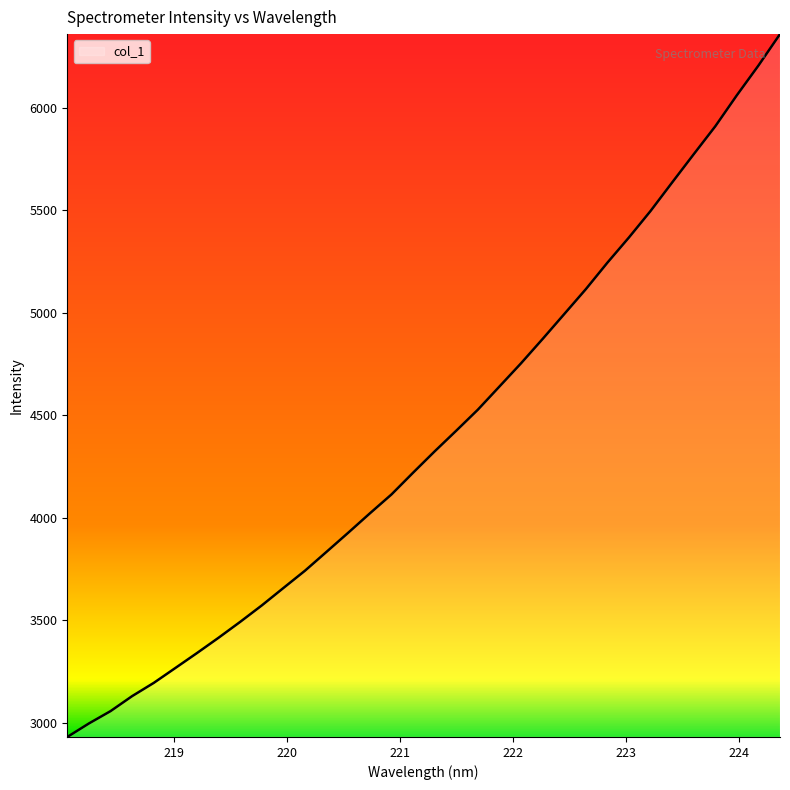

What is the maximum value shown in the chart?

6359.1